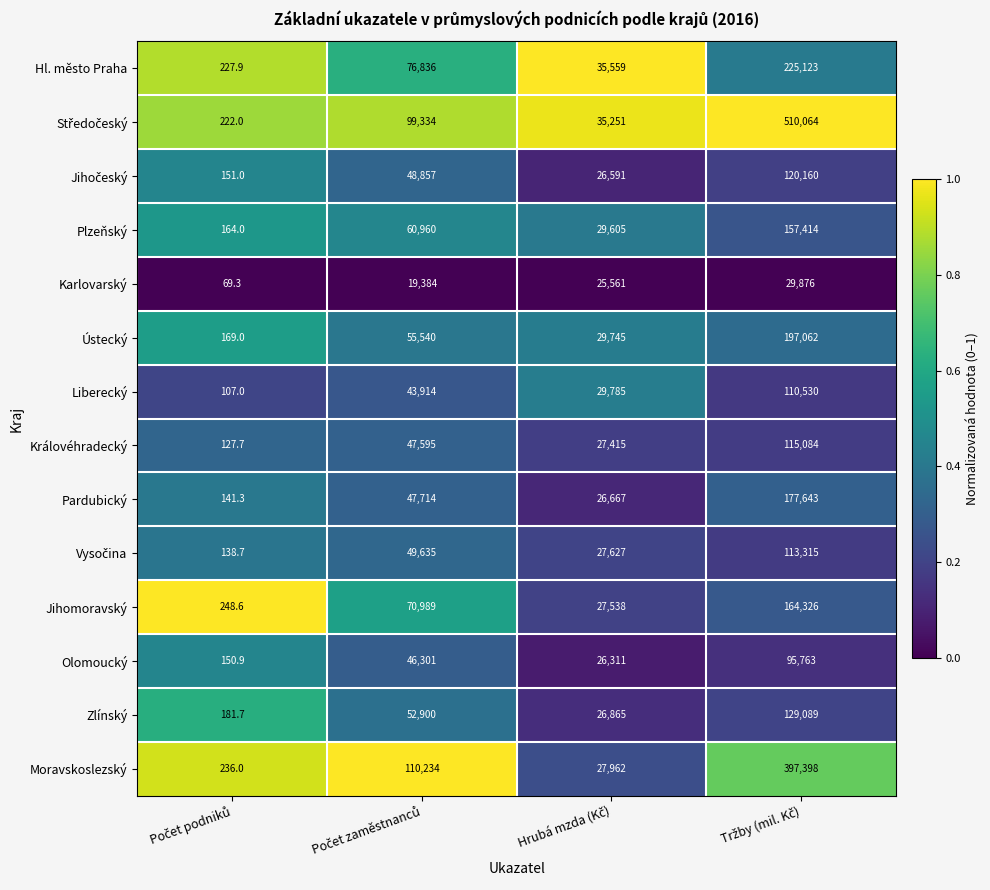

What is the difference between the maximum and minimum values in the Pardubický series?

177501.7